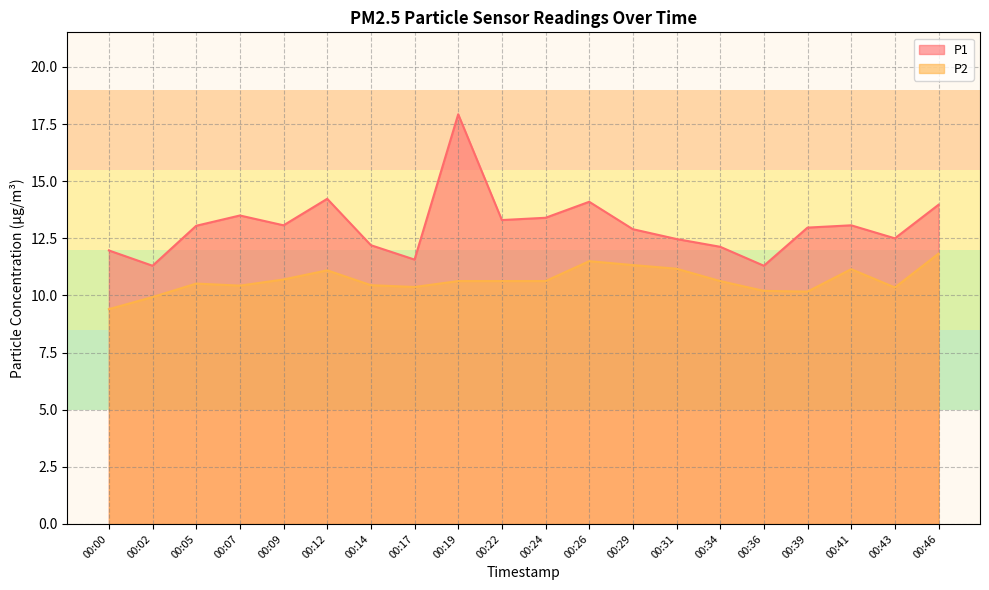

Count the number of data series in this chart.

2